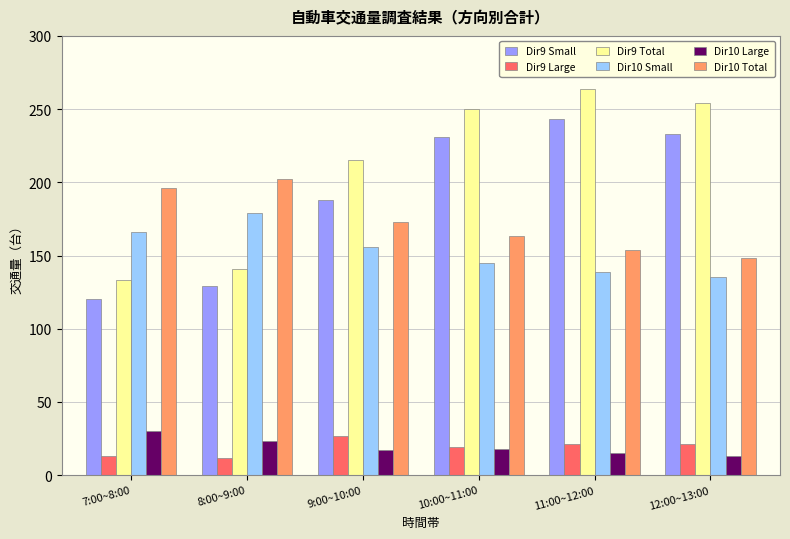

The Dir9 Total series shows 254 at 12:00~13:00. True or false?

True